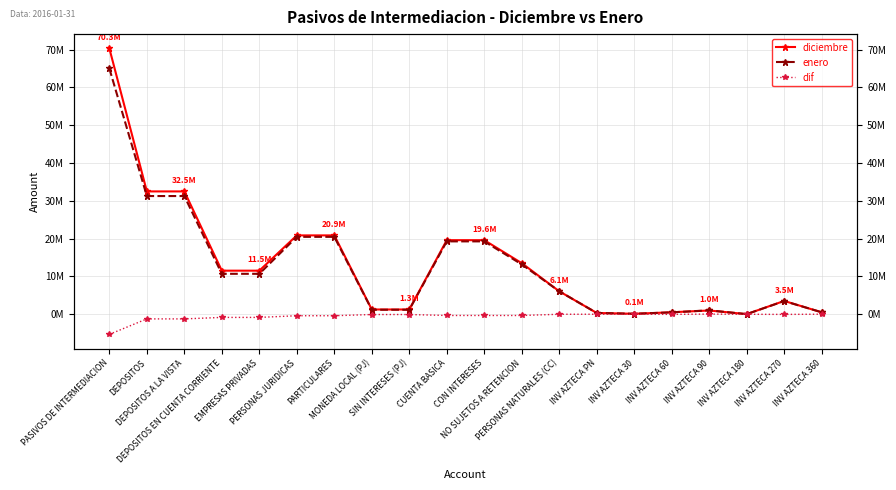

Is it true that diciembre equals 1262698.3 at SIN INTERESES (PJ)?

True